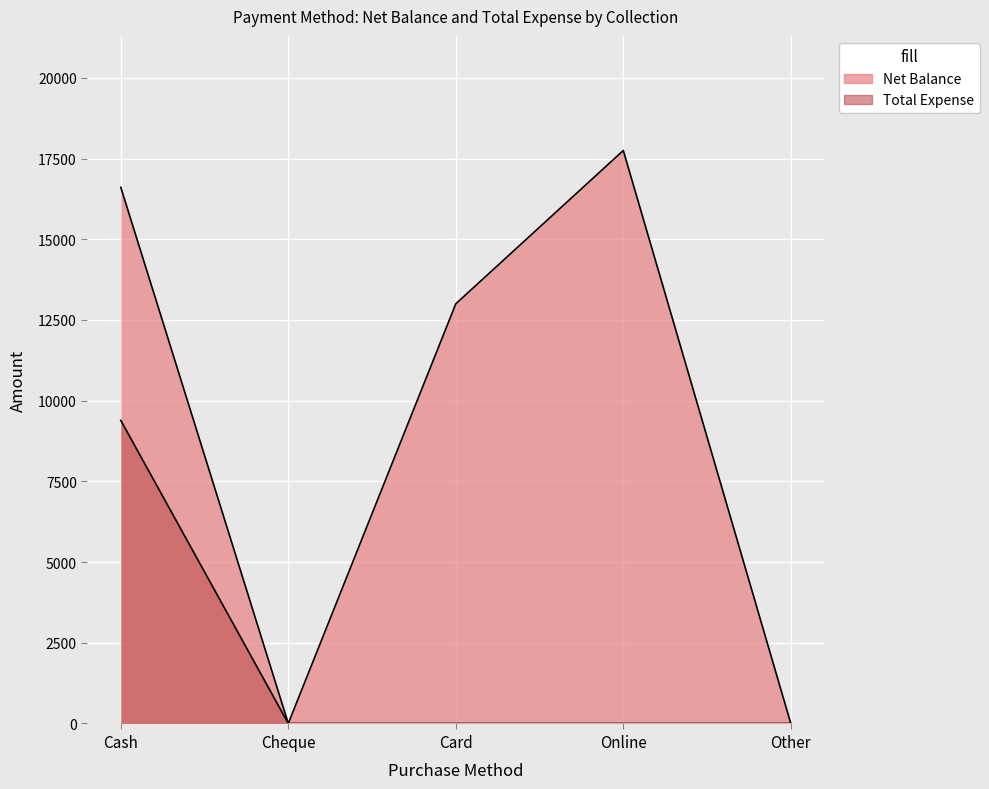

What are all the series names shown in the legend?

Net Balance, Total Expense